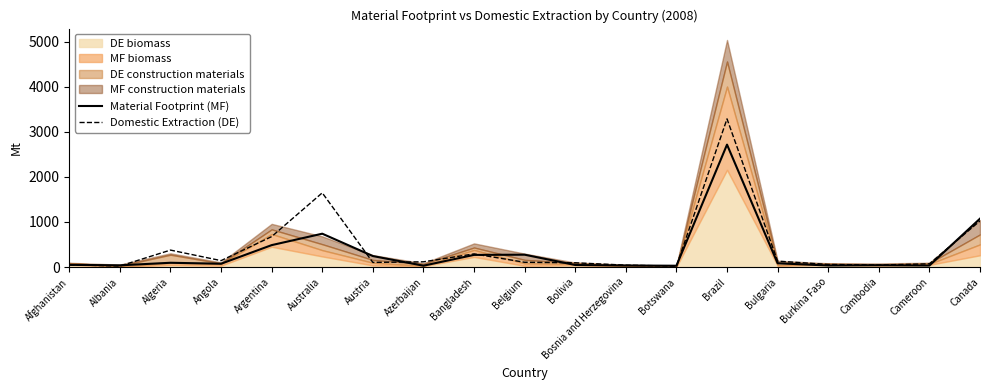

What is the sum of the Material Footprint (MF) values at Cameroon and Botswana?

62.0